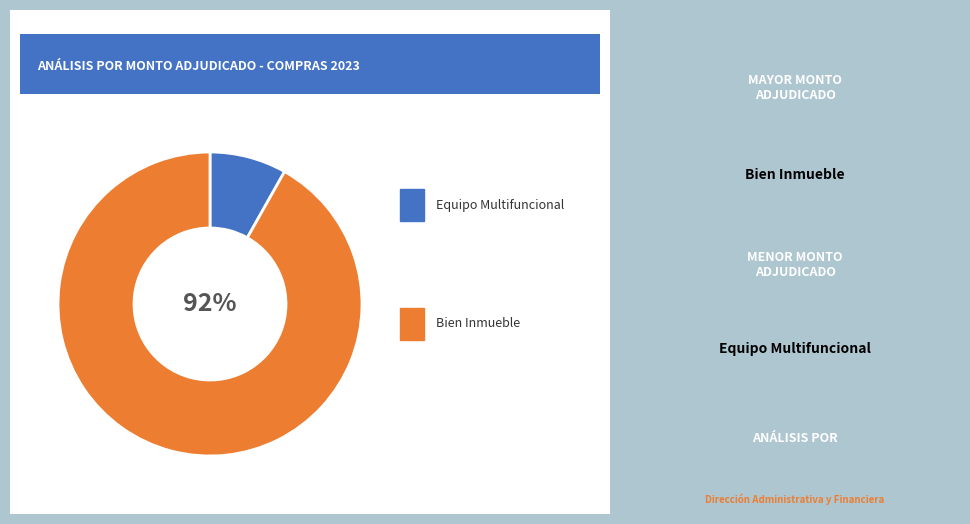

To the nearest percent, what is the difference between the largest and smallest slice percentages?

84%